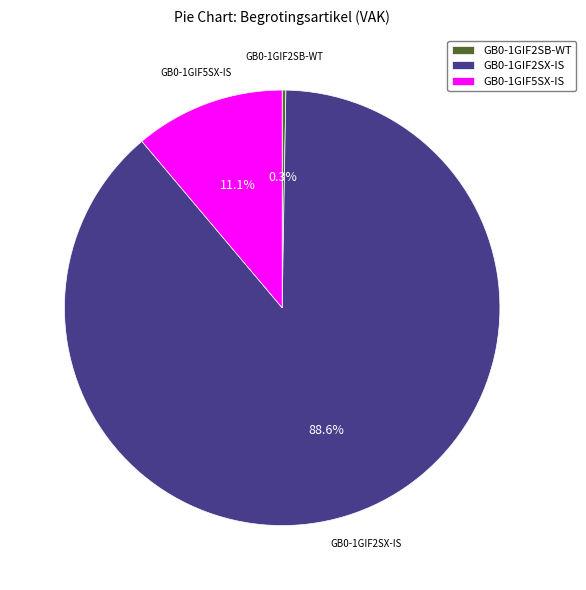

Is it true that GB0-1GIF2SX-IS is 82% of the pie?

False